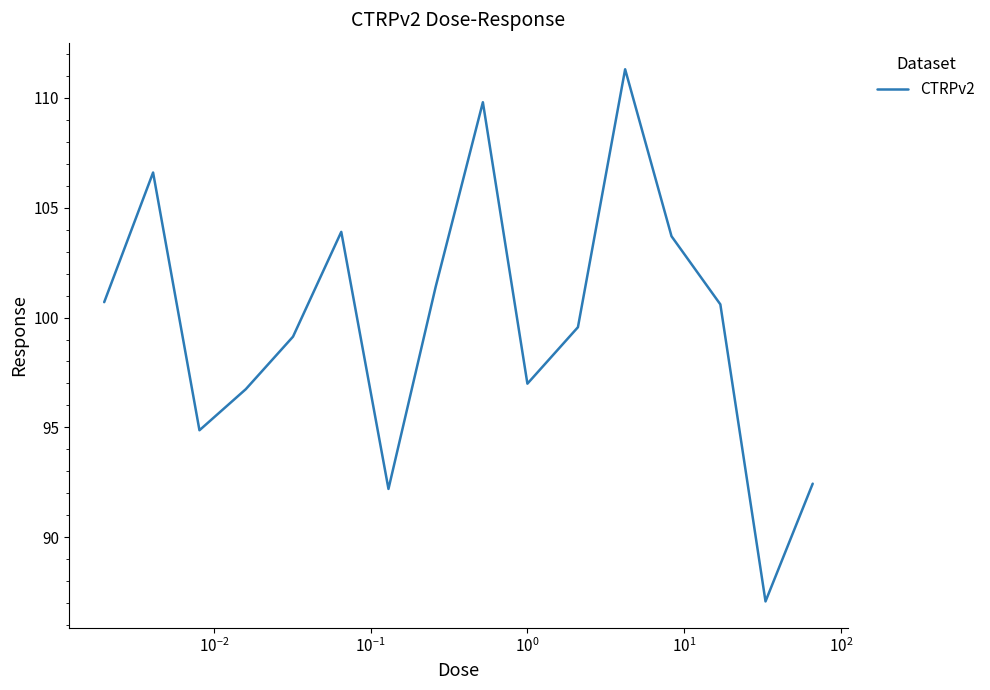

What is the minimum value shown in the chart?

87.1